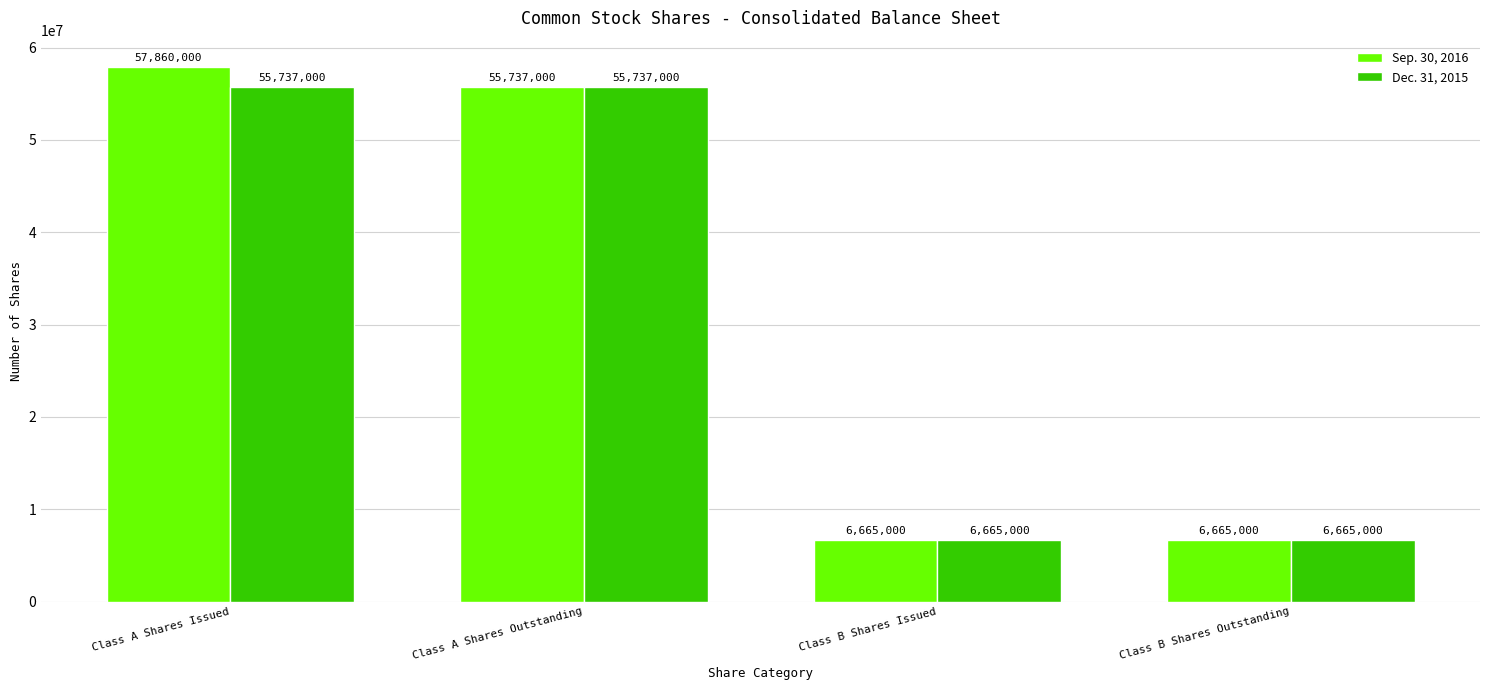

What is the label of the 4th bar from the right?

Class A Shares Issued